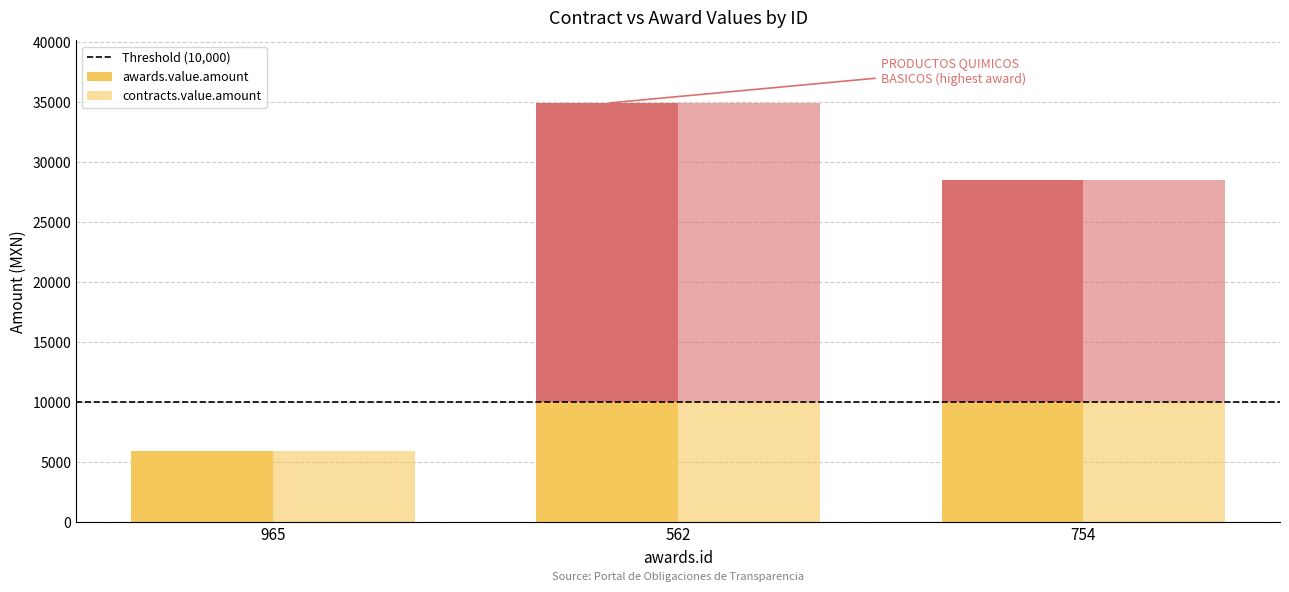

Which series has the widest spread of values?

awards.value.amount